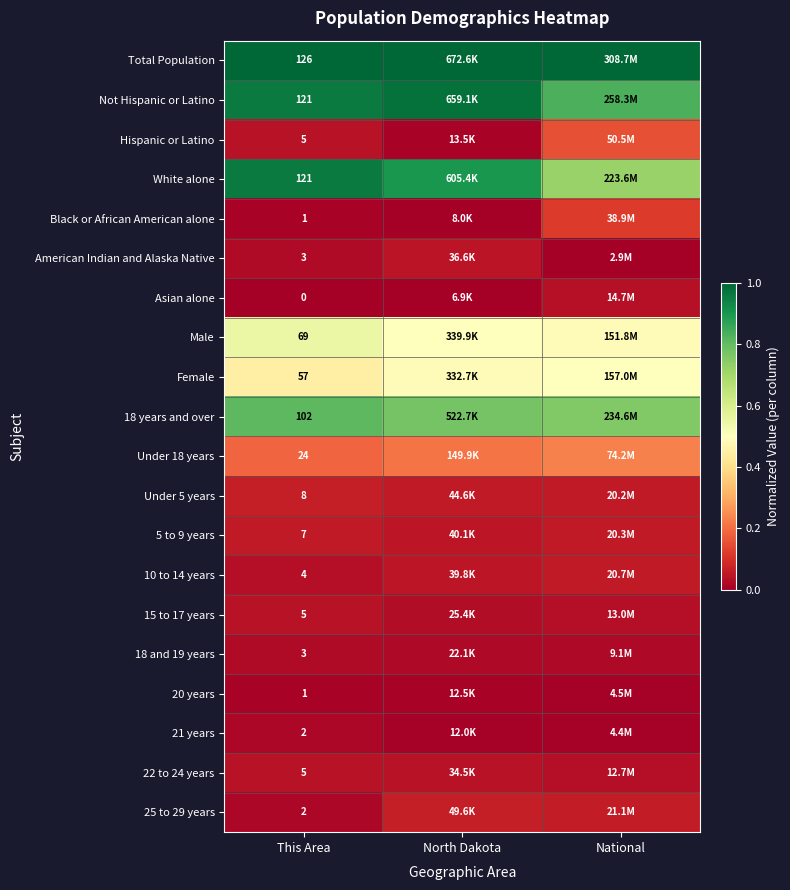

At which label is 18 years and over closest to 0?

National